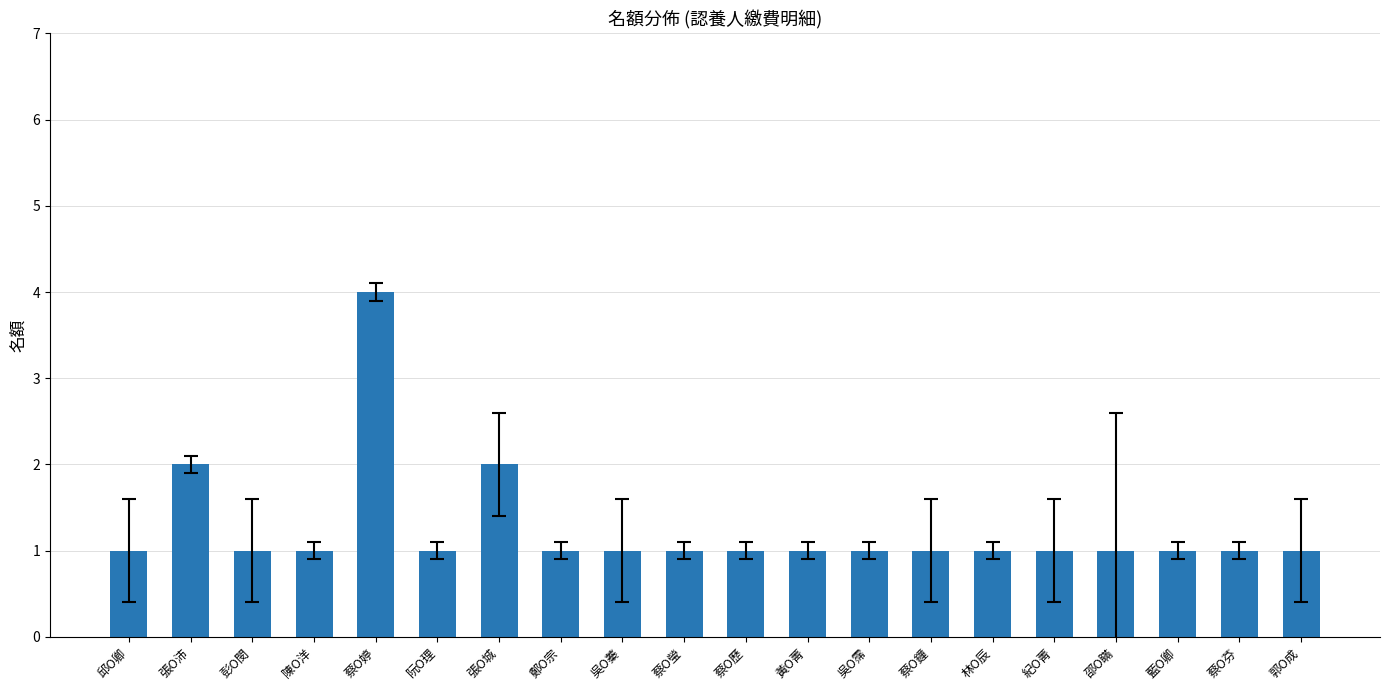

What is the ratio of the value at 蔡O瑩 to the value at 阮O理?

1.0